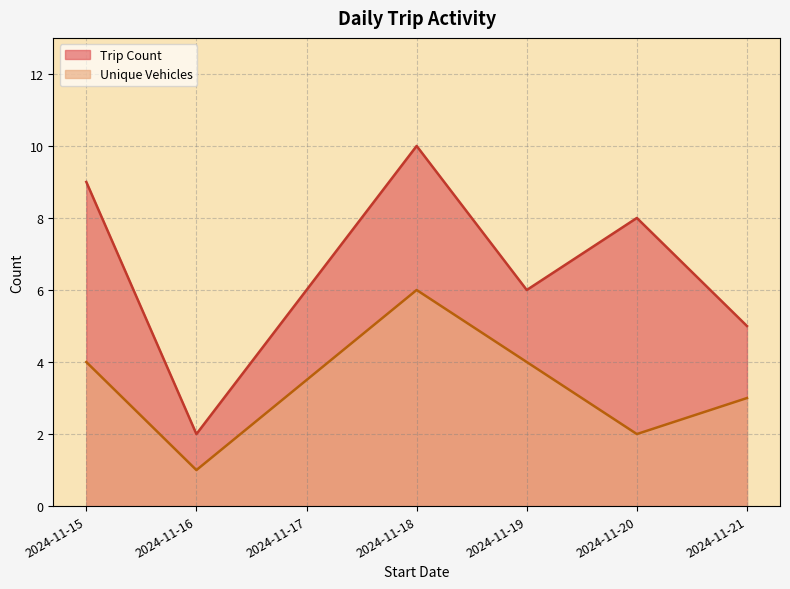

True or false: Trip Count and Unique Vehicles intersect in this chart.

False